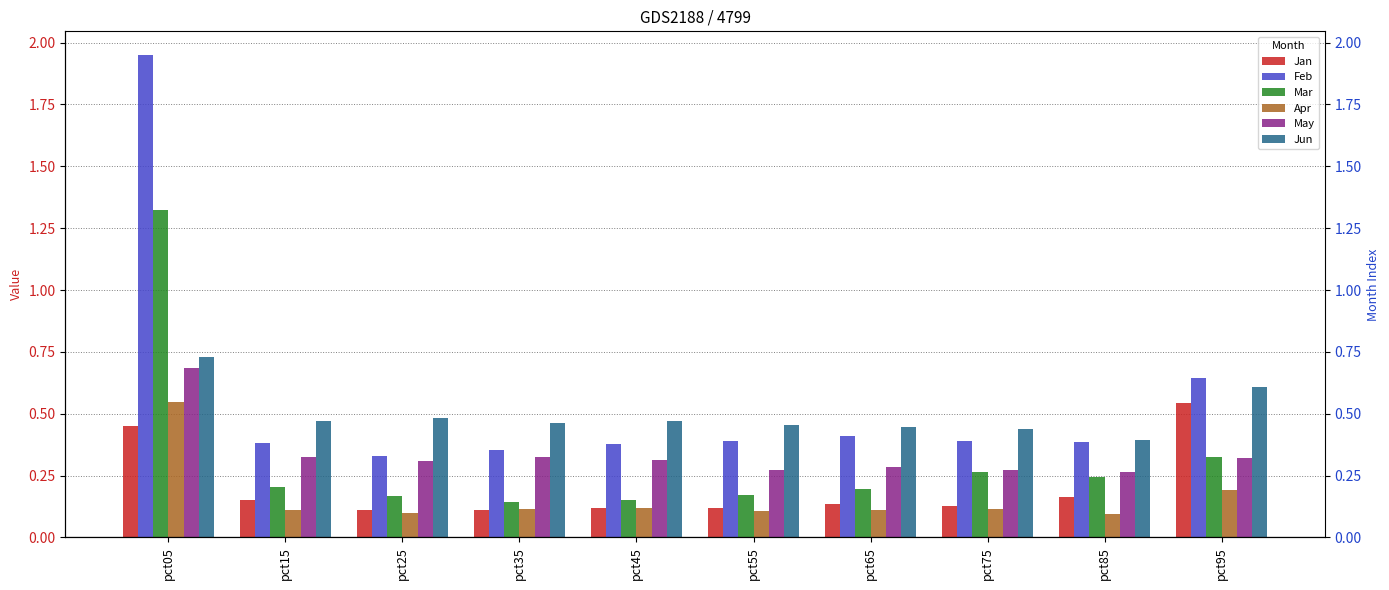

At how many categories does at least one series exceed 0?

10